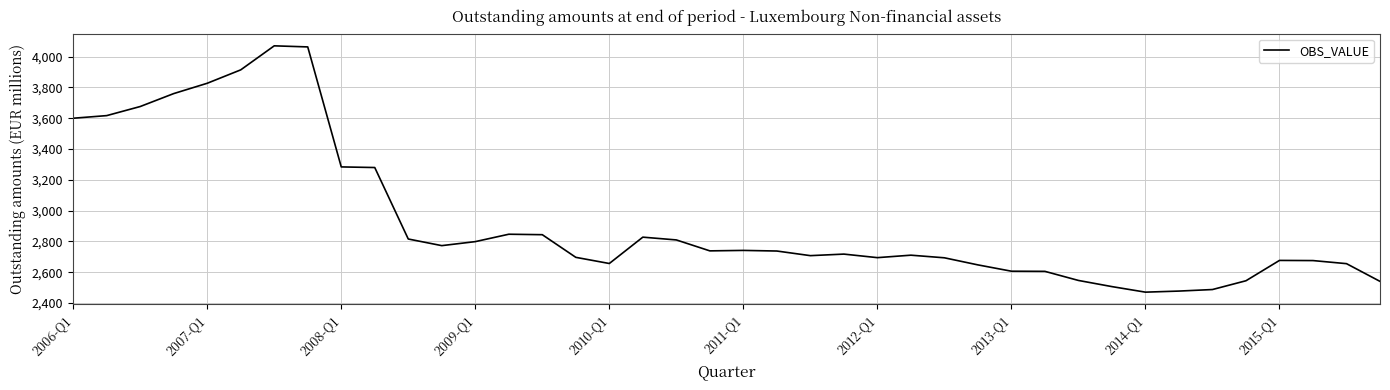

How many lines are shown in the chart?

1